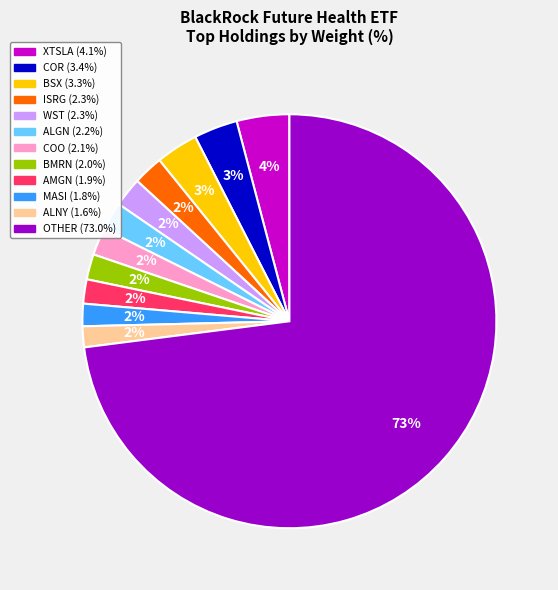

Does BMRN account for over 50% of the chart?

No